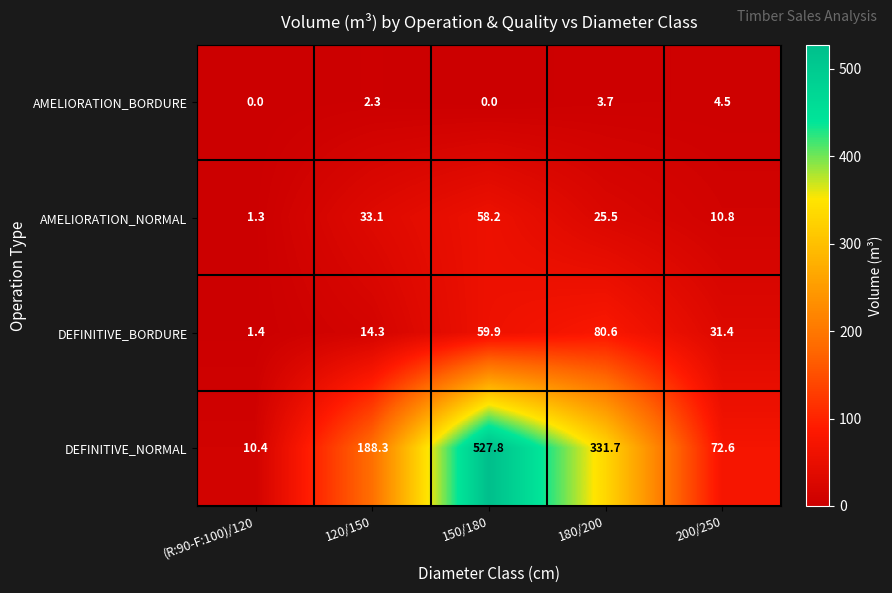

What is the maximum value for AMELIORATION_NORMAL?

58.2